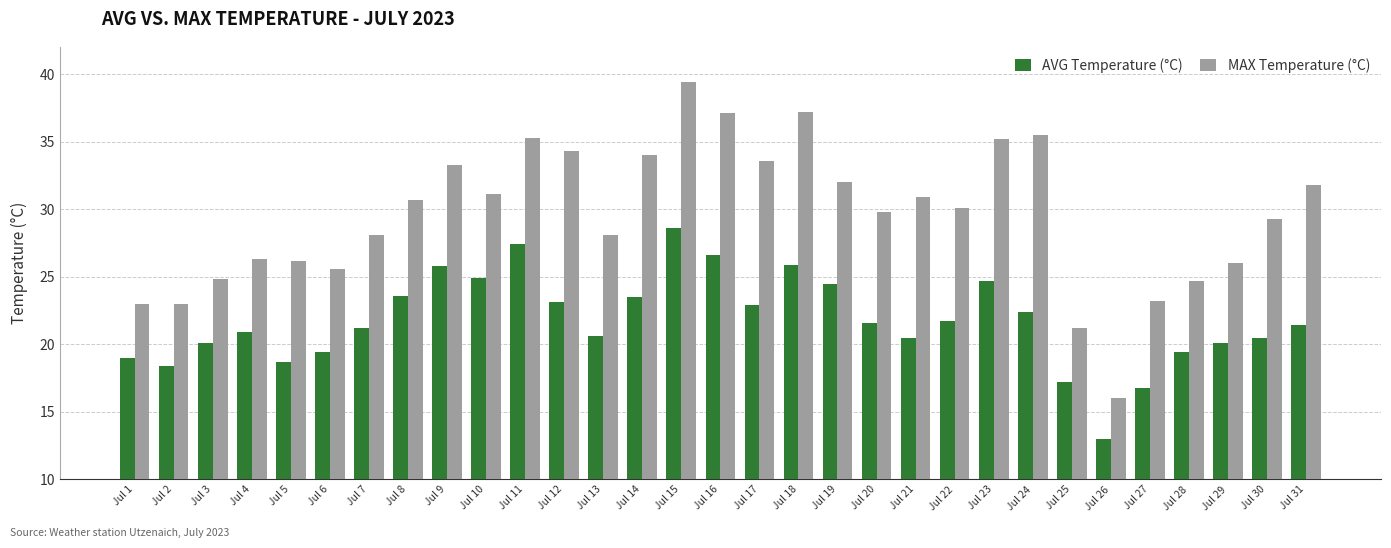

What is the greatest value displayed?

39.4